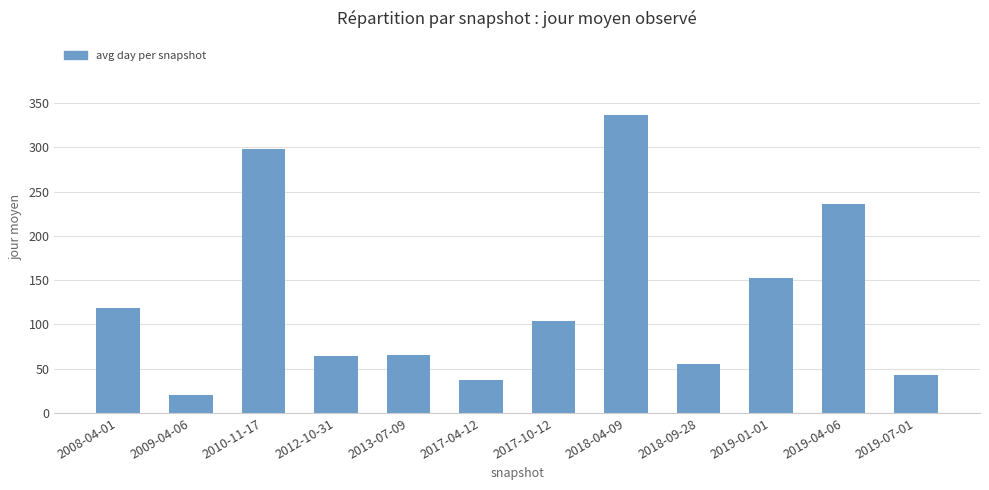

Reading right to left, transcribe all the data shown in this chart.

43.2	235.5	152.0	55.7	336.3	103.7	37.5	66.0	64.0	298.0	20.7	118.5